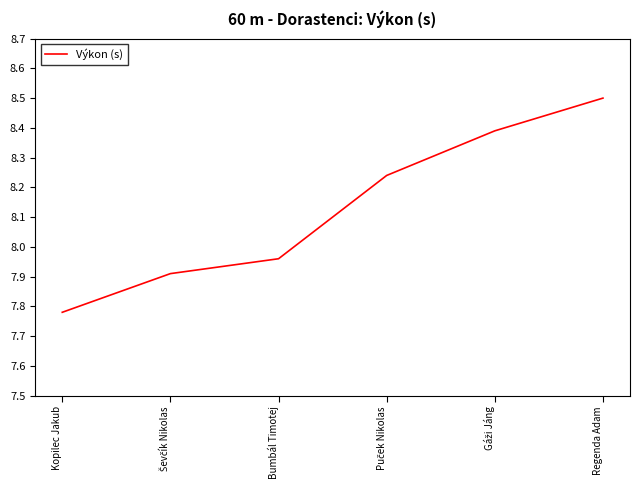

How many values exceed 8?

3